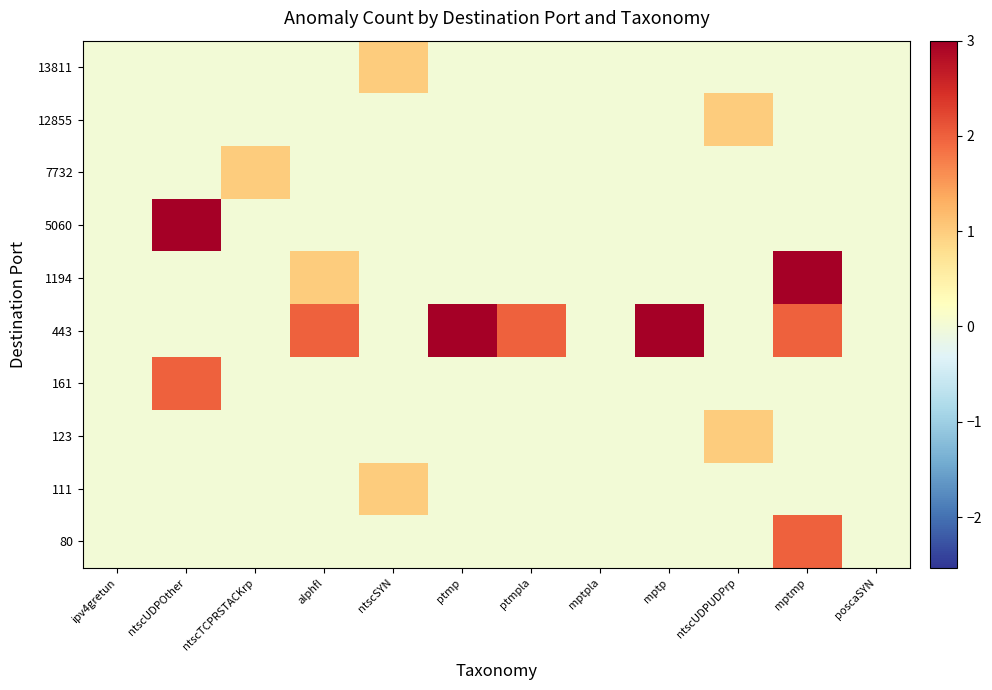

Reading left to right, list all the values displayed in this chart.

80: ipv4gretun=0	ntscUDPOther=0	ntscTCPRSTACKrp=0	alphfl=0	ntscSYN=0	ptmp=0	ptmpla=0	mptpla=0	mptp=0	ntscUDPUDPrp=0	mptmp=2	poscaSYN=0
111: ipv4gretun=0	ntscUDPOther=0	ntscTCPRSTACKrp=0	alphfl=0	ntscSYN=1	ptmp=0	ptmpla=0	mptpla=0	mptp=0	ntscUDPUDPrp=0	mptmp=0	poscaSYN=0
123: ipv4gretun=0	ntscUDPOther=0	ntscTCPRSTACKrp=0	alphfl=0	ntscSYN=0	ptmp=0	ptmpla=0	mptpla=0	mptp=0	ntscUDPUDPrp=1	mptmp=0	poscaSYN=0
161: ipv4gretun=0	ntscUDPOther=2	ntscTCPRSTACKrp=0	alphfl=0	ntscSYN=0	ptmp=0	ptmpla=0	mptpla=0	mptp=0	ntscUDPUDPrp=0	mptmp=0	poscaSYN=0
443: ipv4gretun=0	ntscUDPOther=0	ntscTCPRSTACKrp=0	alphfl=2	ntscSYN=0	ptmp=3	ptmpla=2	mptpla=0	mptp=3	ntscUDPUDPrp=0	mptmp=2	poscaSYN=0
1194: ipv4gretun=0	ntscUDPOther=0	ntscTCPRSTACKrp=0	alphfl=1	ntscSYN=0	ptmp=0	ptmpla=0	mptpla=0	mptp=0	ntscUDPUDPrp=0	mptmp=3	poscaSYN=0
5060: ipv4gretun=0	ntscUDPOther=3	ntscTCPRSTACKrp=0	alphfl=0	ntscSYN=0	ptmp=0	ptmpla=0	mptpla=0	mptp=0	ntscUDPUDPrp=0	mptmp=0	poscaSYN=0
7732: ipv4gretun=0	ntscUDPOther=0	ntscTCPRSTACKrp=1	alphfl=0	ntscSYN=0	ptmp=0	ptmpla=0	mptpla=0	mptp=0	ntscUDPUDPrp=0	mptmp=0	poscaSYN=0
12855: ipv4gretun=0	ntscUDPOther=0	ntscTCPRSTACKrp=0	alphfl=0	ntscSYN=0	ptmp=0	ptmpla=0	mptpla=0	mptp=0	ntscUDPUDPrp=1	mptmp=0	poscaSYN=0
13811: ipv4gretun=0	ntscUDPOther=0	ntscTCPRSTACKrp=0	alphfl=0	ntscSYN=1	ptmp=0	ptmpla=0	mptpla=0	mptp=0	ntscUDPUDPrp=0	mptmp=0	poscaSYN=0